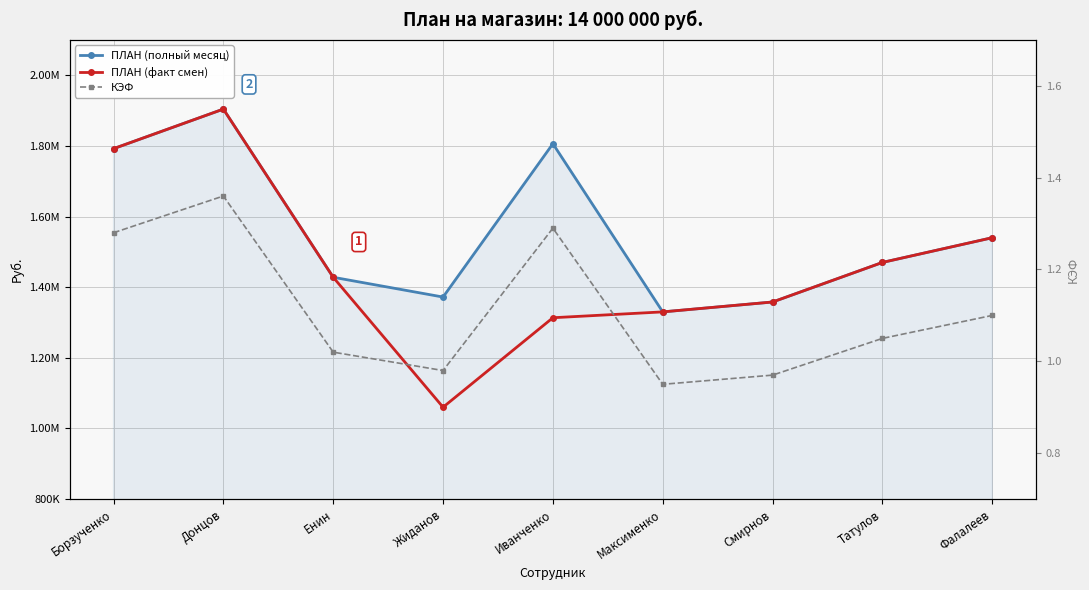

List the series in order of their peak value, lowest first.

КЭФ, ПЛАН (полный месяц), ПЛАН (факт смен)